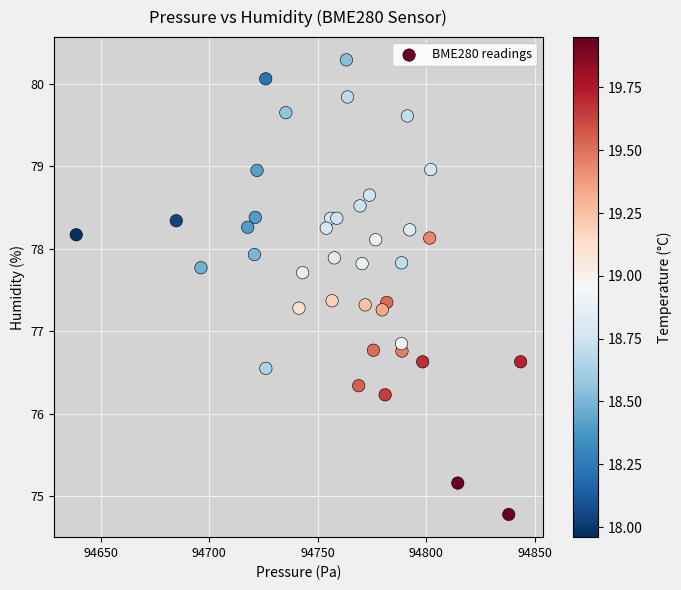

What is the range of Y values (max minus min)?

5.5